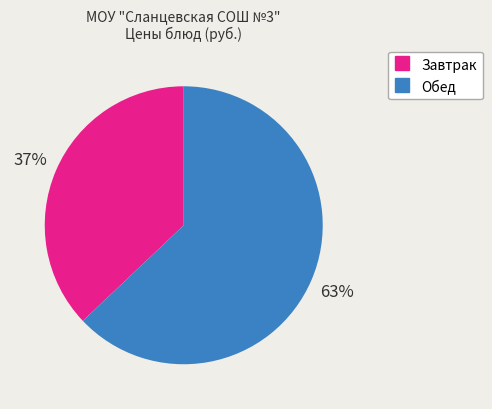

To the nearest percent, what is the average slice percentage?

50%